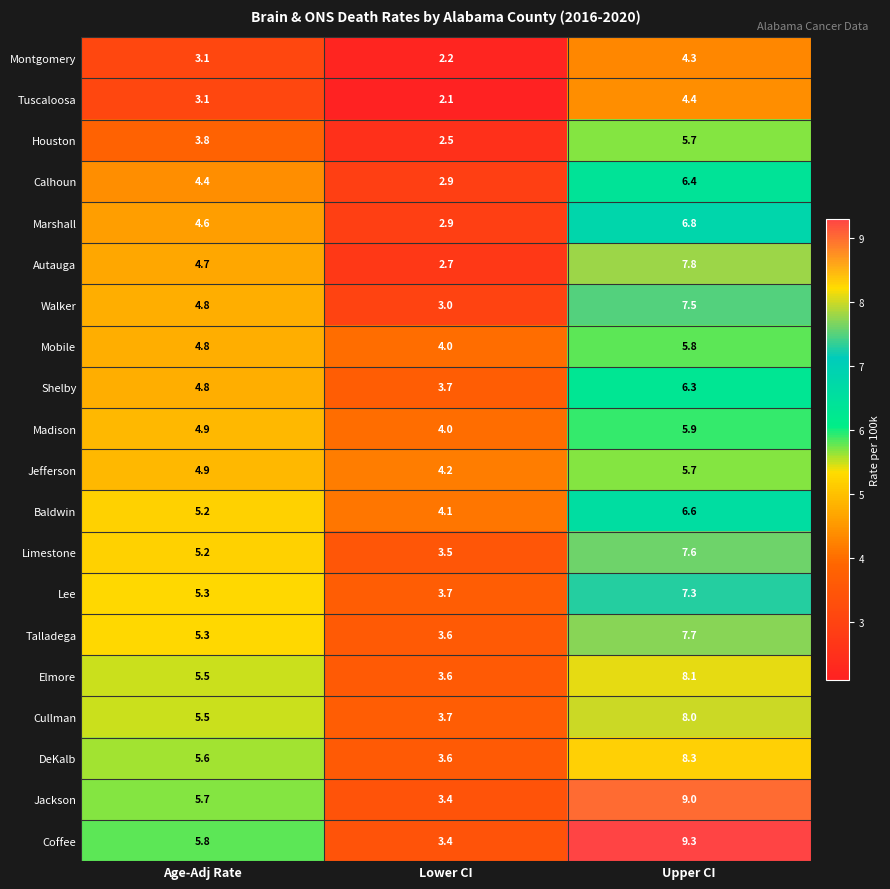

Rank the categories by Jackson value from lowest to highest.

Lower CI, Age-Adj Rate, Upper CI